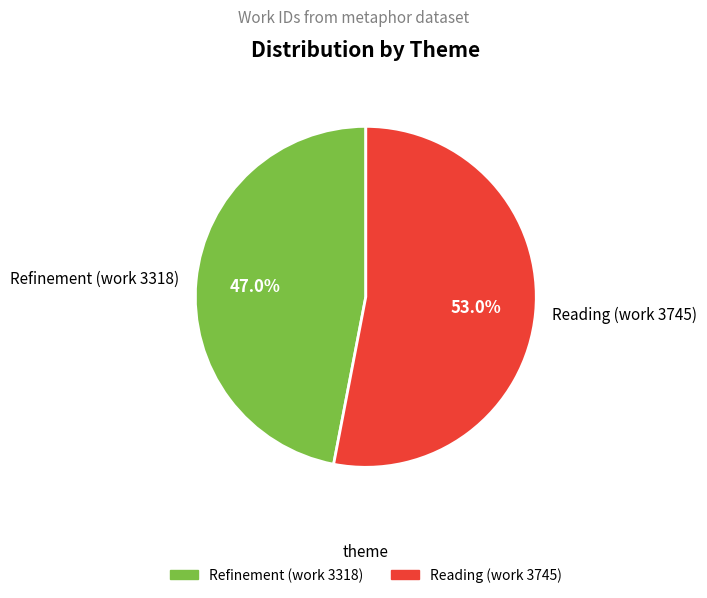

Which category accounts for the majority?

Reading (work 3745)